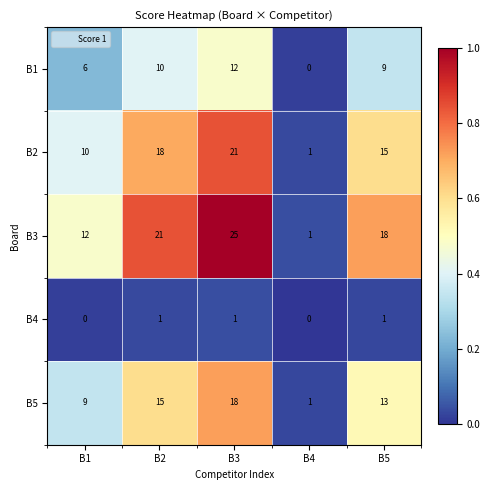

What is the difference between the second highest and second lowest values in the B2 series?

8